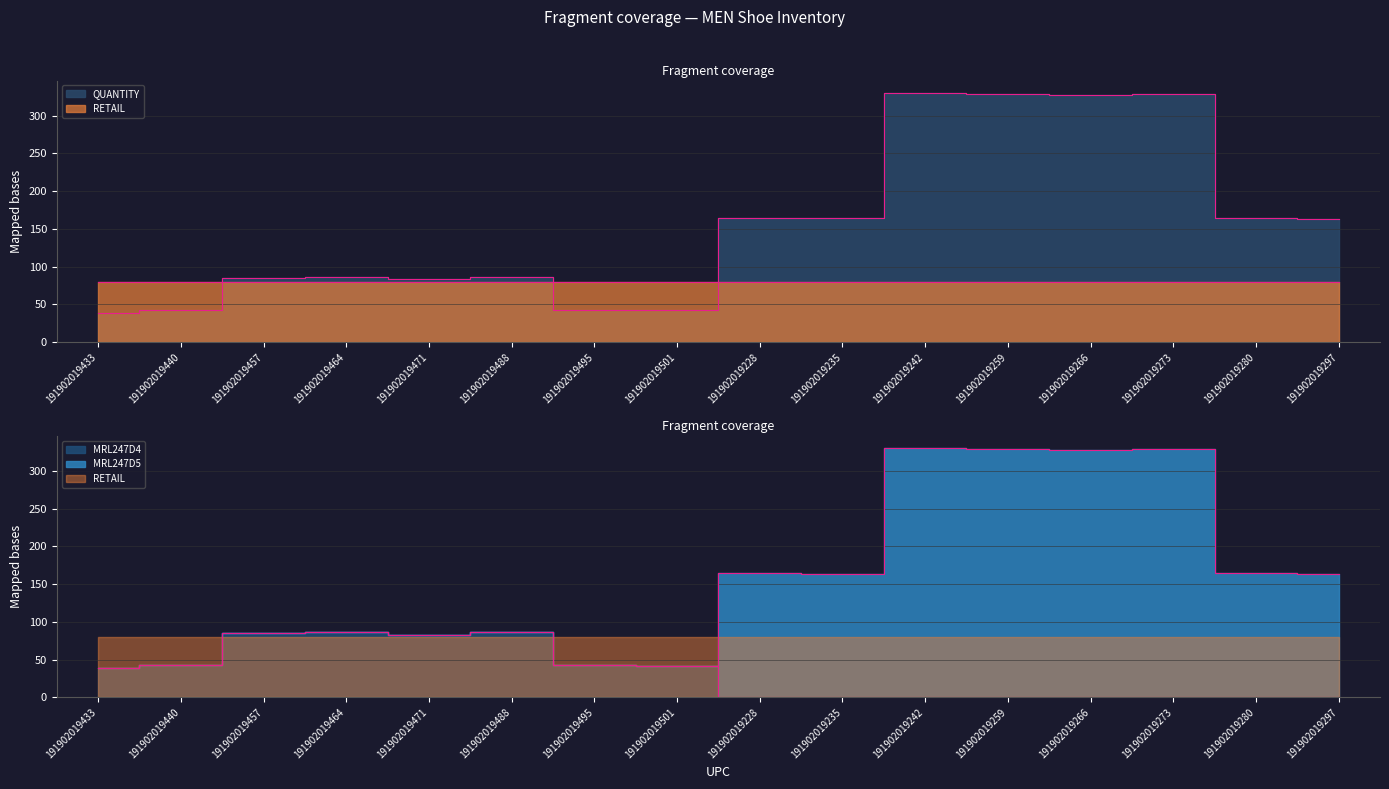

What is the label of the 5th point from the left?

191902019471